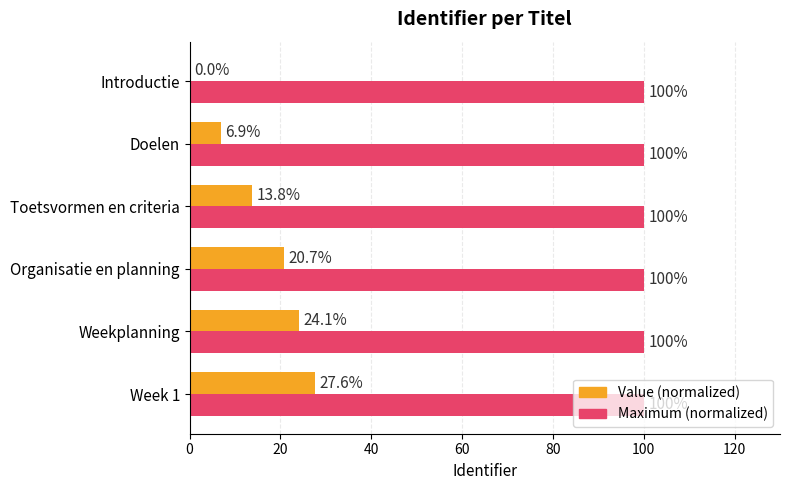

Between Toetsvormen en criteria and Week 1, which series saw the biggest shift?

Value (normalized)